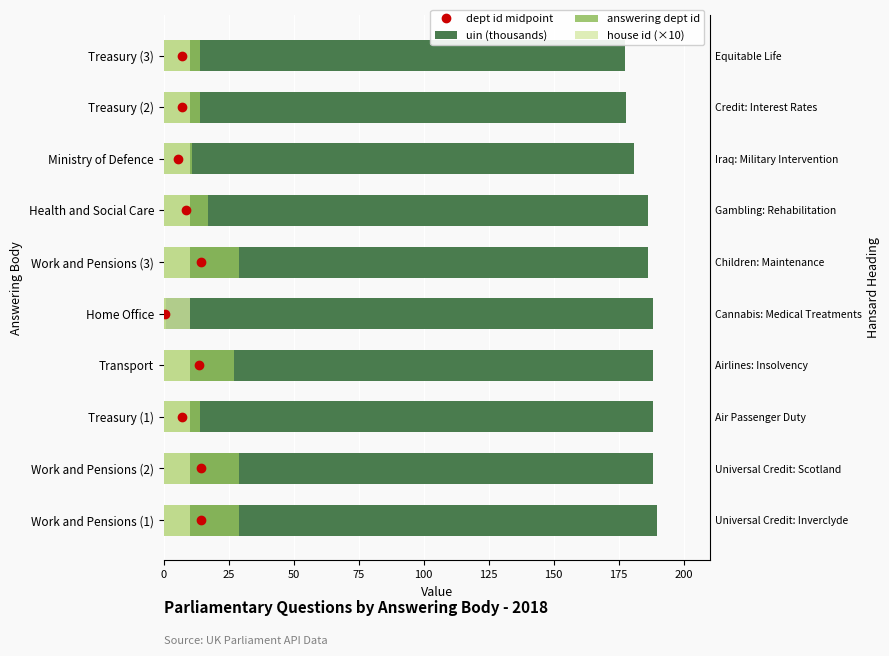

What is the value of the uin (thousands) bar at the 10th from the left?

177.3